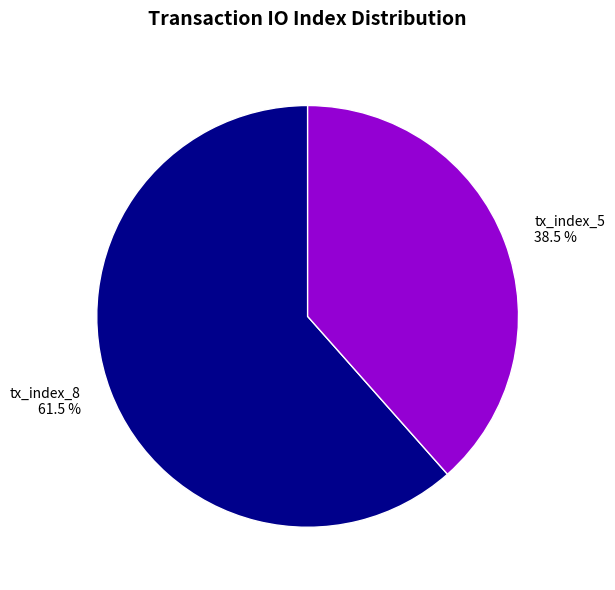

How many slices are in this pie chart?

2